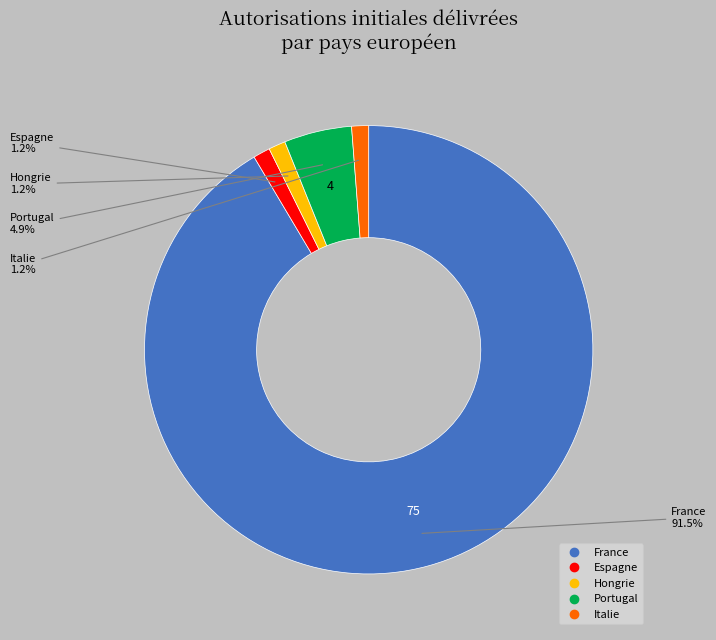

What percentage is the Portugal slice, to the nearest percent?

5%